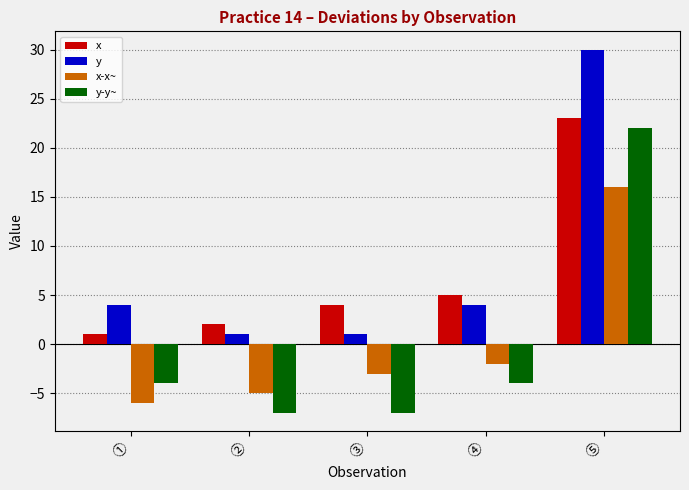

The y-y~ series shows 22 at ⑤. True or false?

True